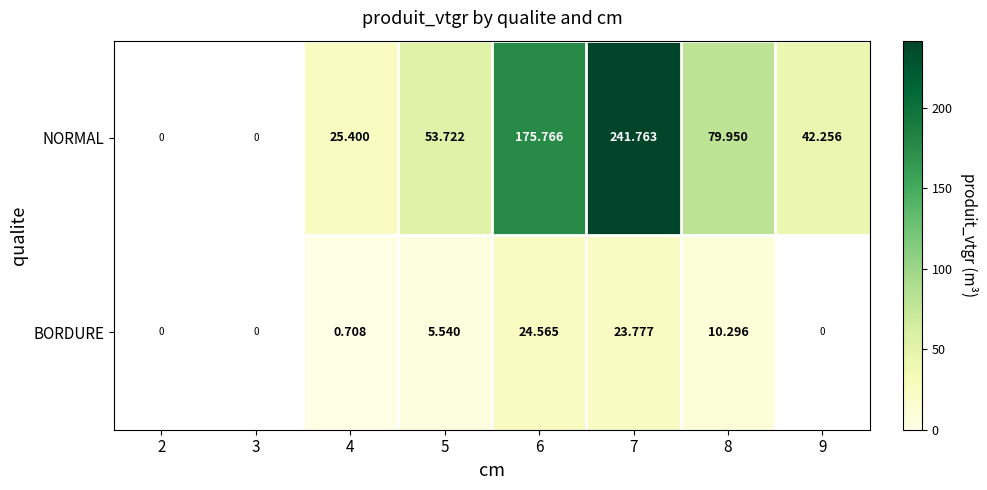

Rank the series at 4 from lowest to highest value.

BORDURE, NORMAL